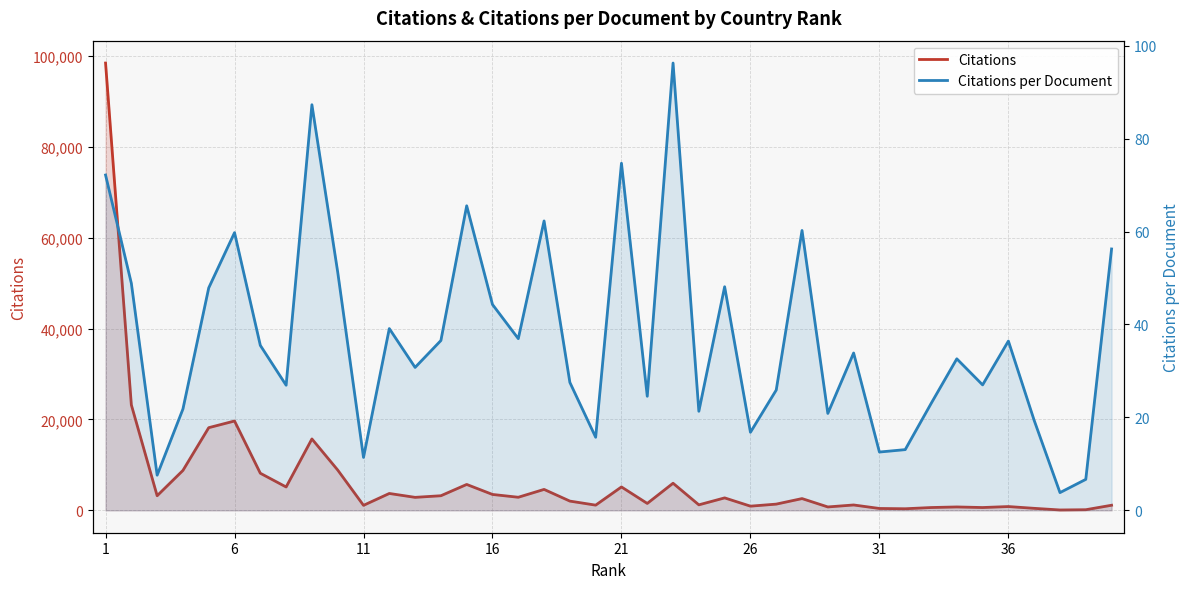

How many interior local valleys does the Citations per Document series have?

13